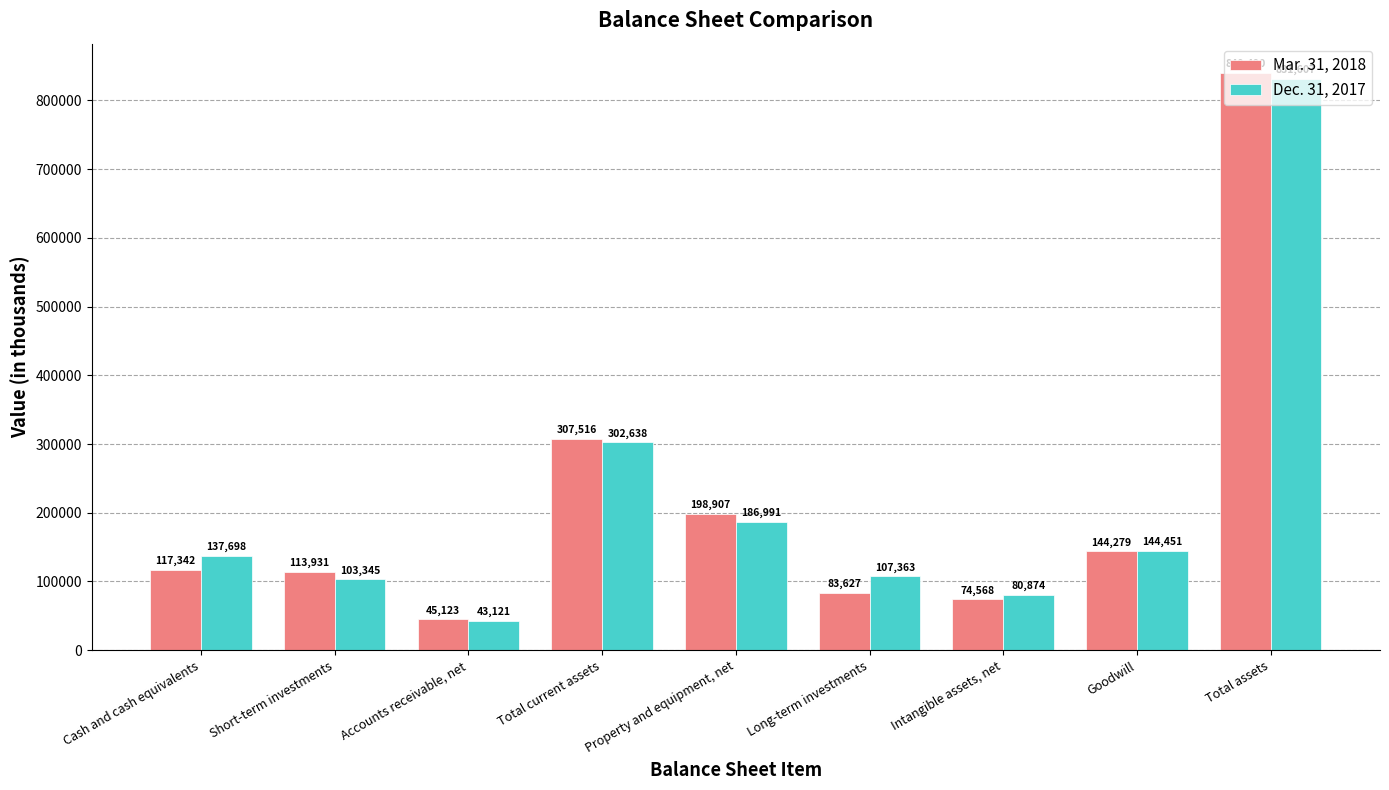

What is the difference between the Mar. 31, 2018 values at Accounts receivable, net and Cash and cash equivalents?

72219